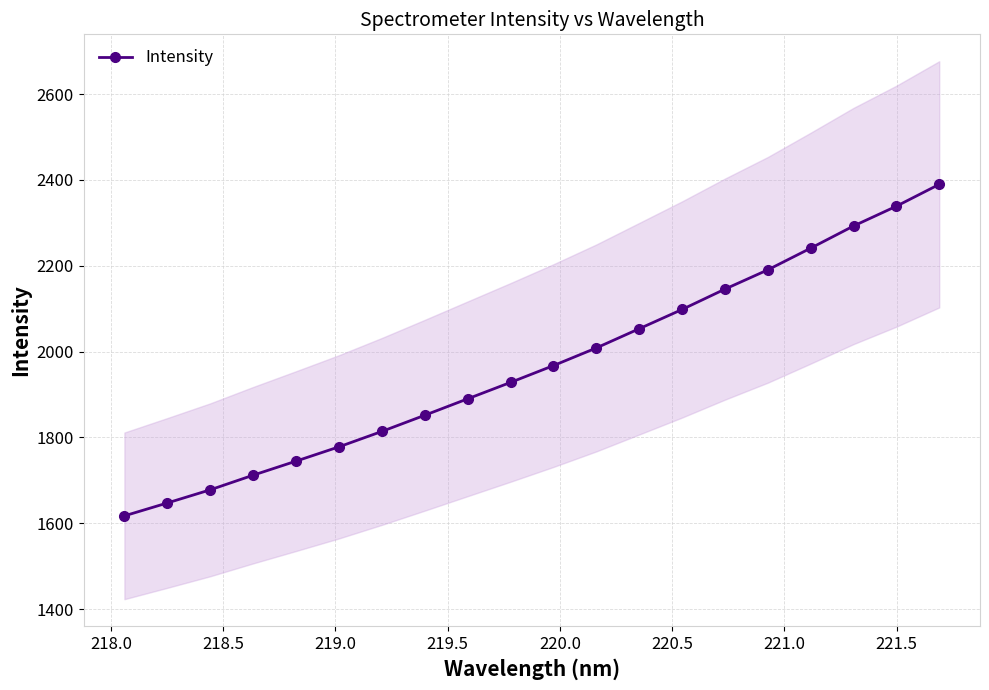

What is the value of the Intensity point at the 17th from the left?

2240.9